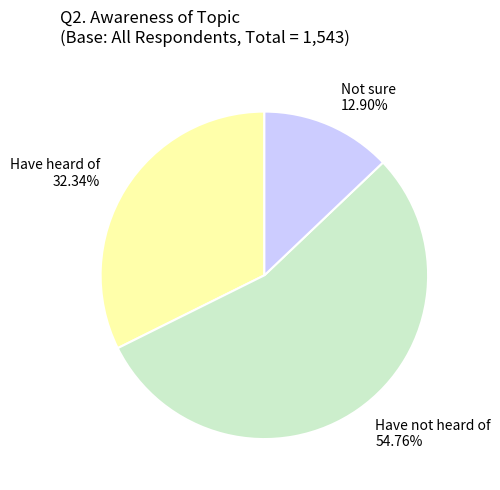

What is the largest slice in the pie chart?

Have not heard of